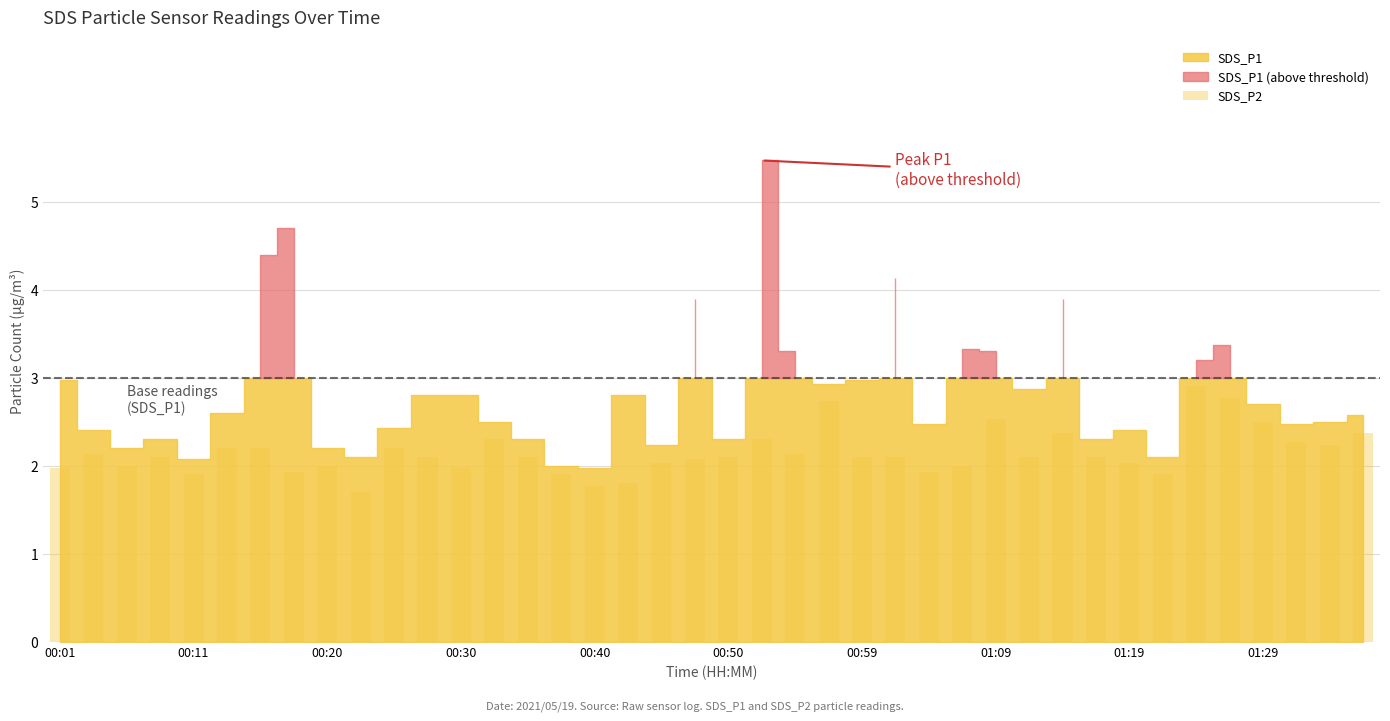

What is the value of the 25th bar from the left?

2.1